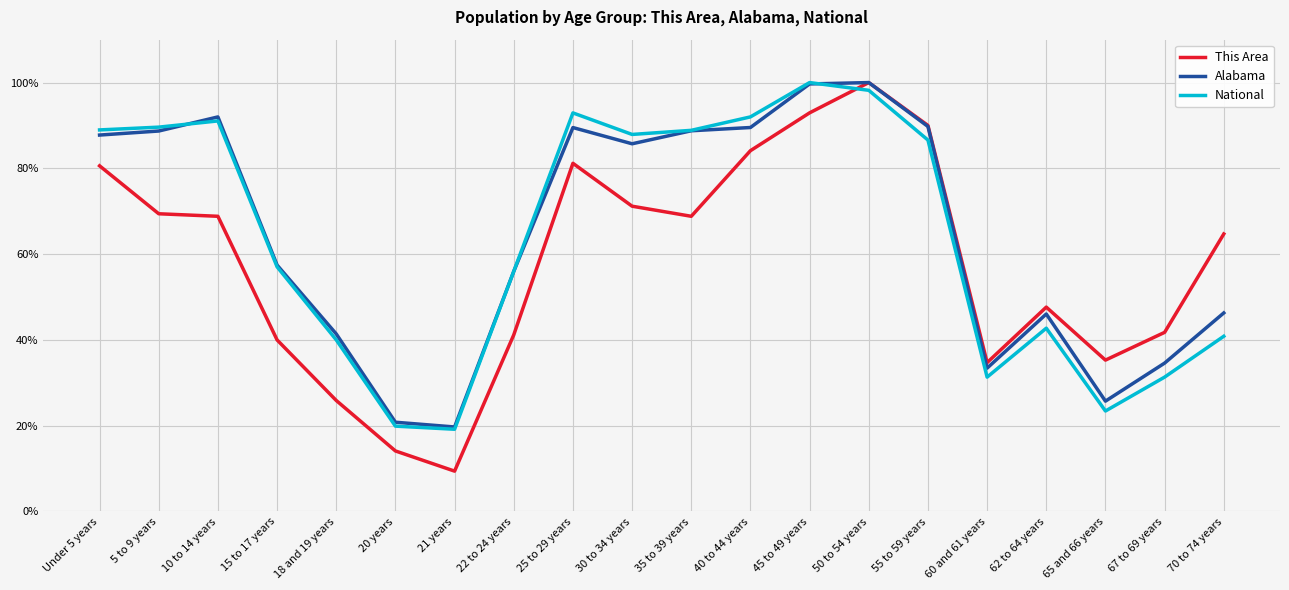

True or false: National has more than 0 interior local peaks.

True